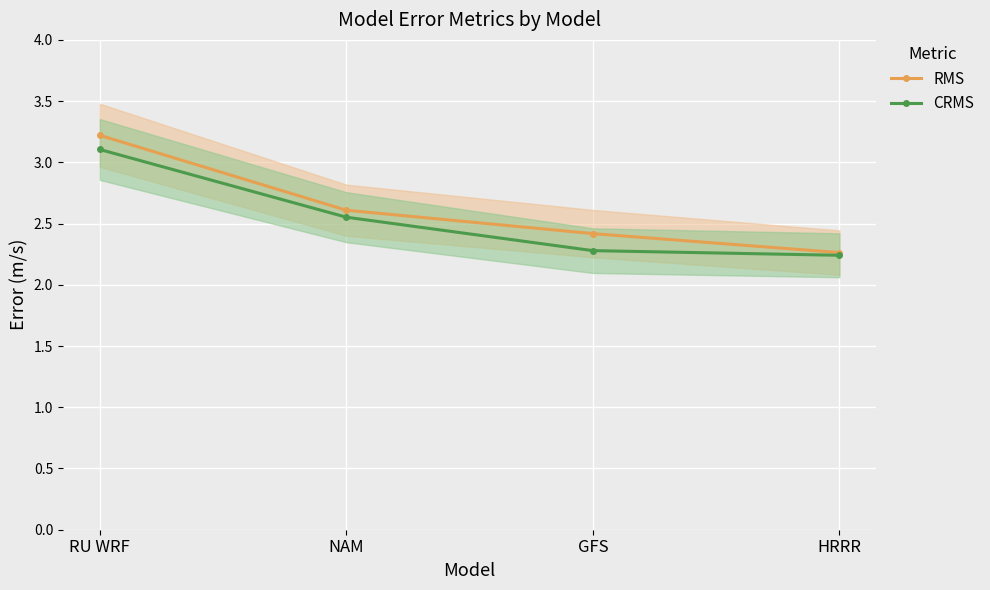

True or false: CRMS and RMS cross at least once.

False